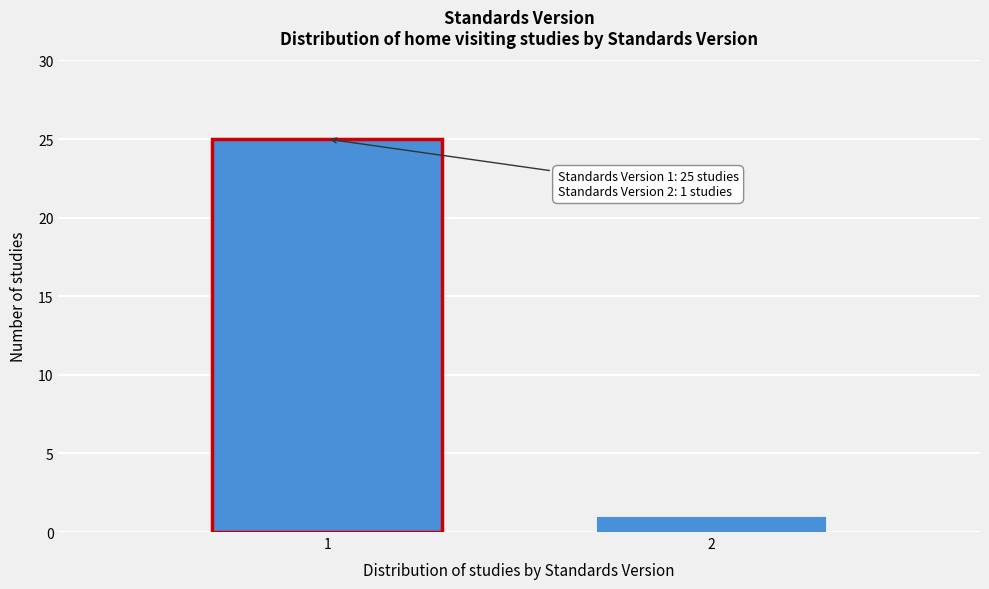

Reading right to left, list all the values displayed in this chart.

2=1	1=25